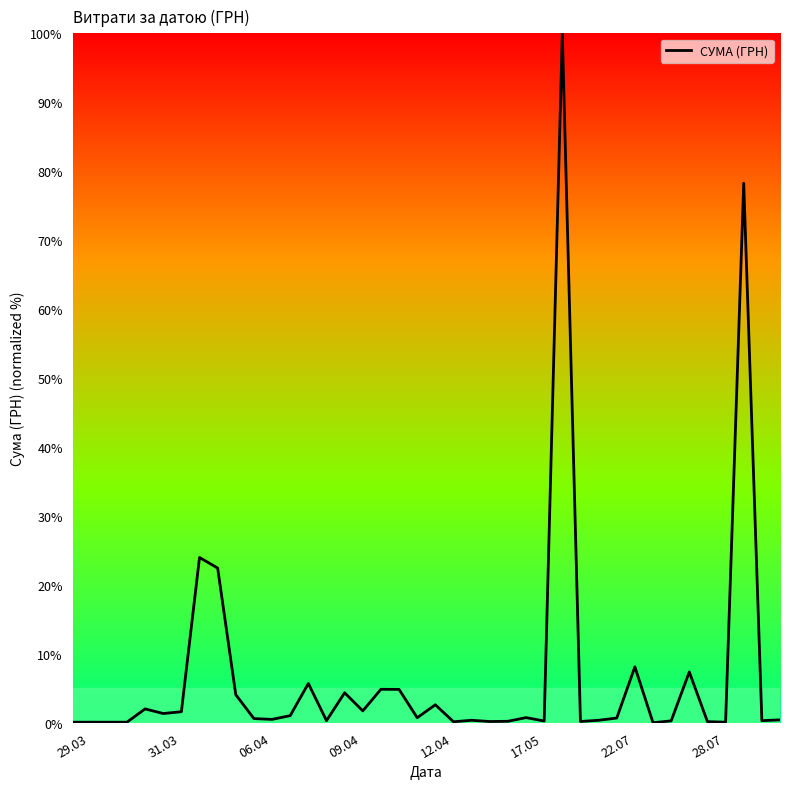

What is the difference between the maximum and minimum values?

100.0